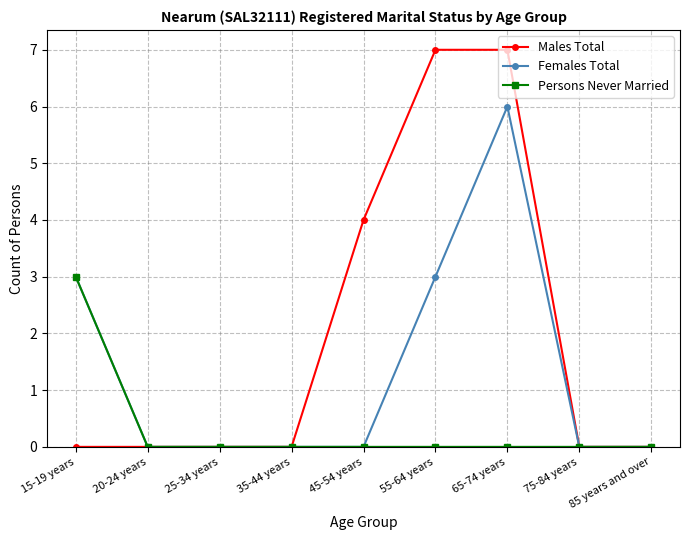

Reading left to right, extract all data points from this chart.

Males Total: 0	0	0	0	4	7	7	0	0
Females Total: 3	0	0	0	0	3	6	0	0
Persons Never Married: 3	0	0	0	0	0	0	0	0